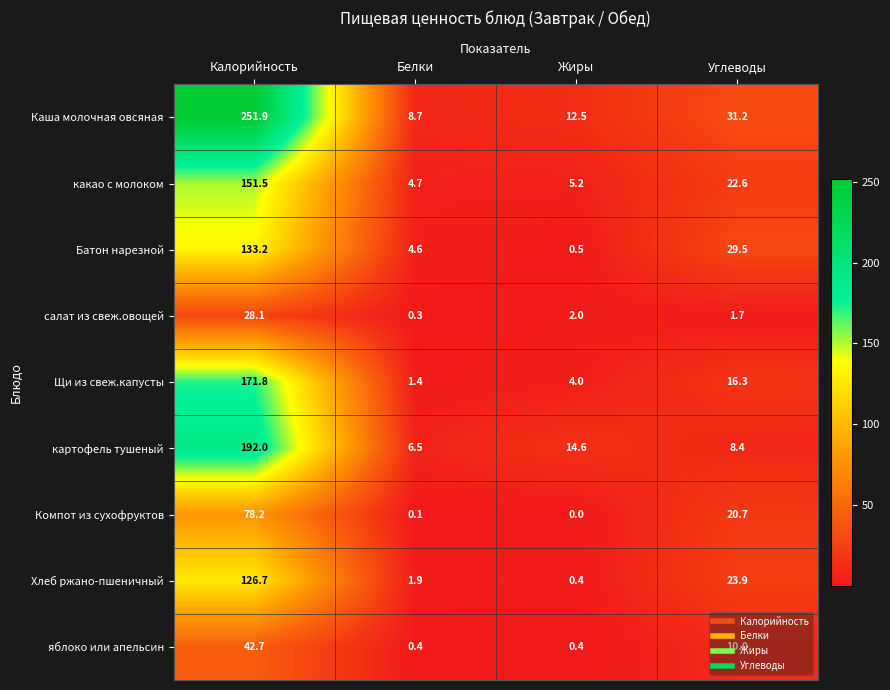

Which series has the largest total across all categories?

Каша молочная овсяная